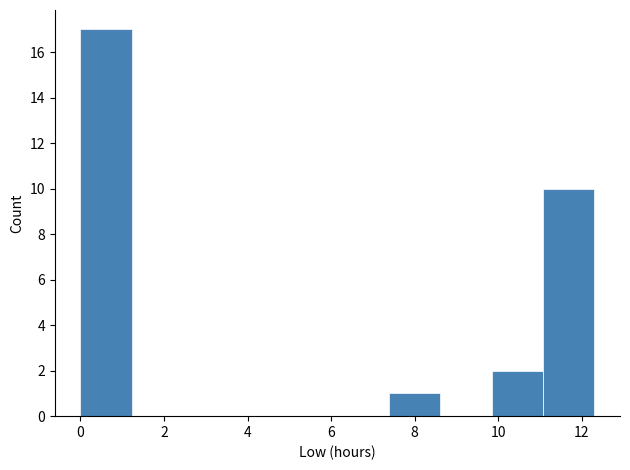

Reading left to right, list every bar in this chart as the range it spans on the x-axis followed by its height. Neither the bar edges nor the heights are printed on the chart, so give them approximately, as read against the axes.

0.0 to 1.2: 17
1.2 to 2.4: 0
2.4 to 3.6: 0
3.6 to 5.0: 0
5.0 to 6.2: 0
6.2 to 7.4: 0
7.4 to 8.6: 1
8.6 to 9.8: 0
9.8 to 11.0: 2
11.0 to 12.4: 10